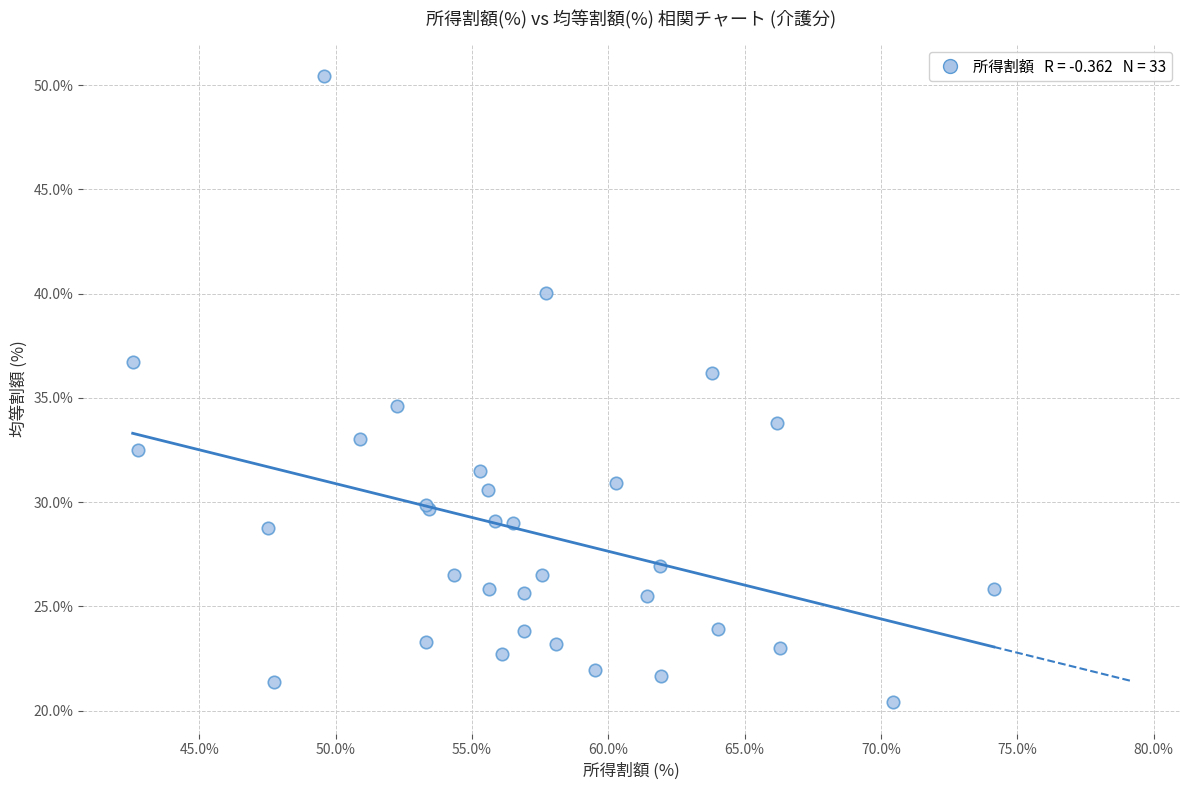

What Y value in the scatter plot is closest to 35?

34.6